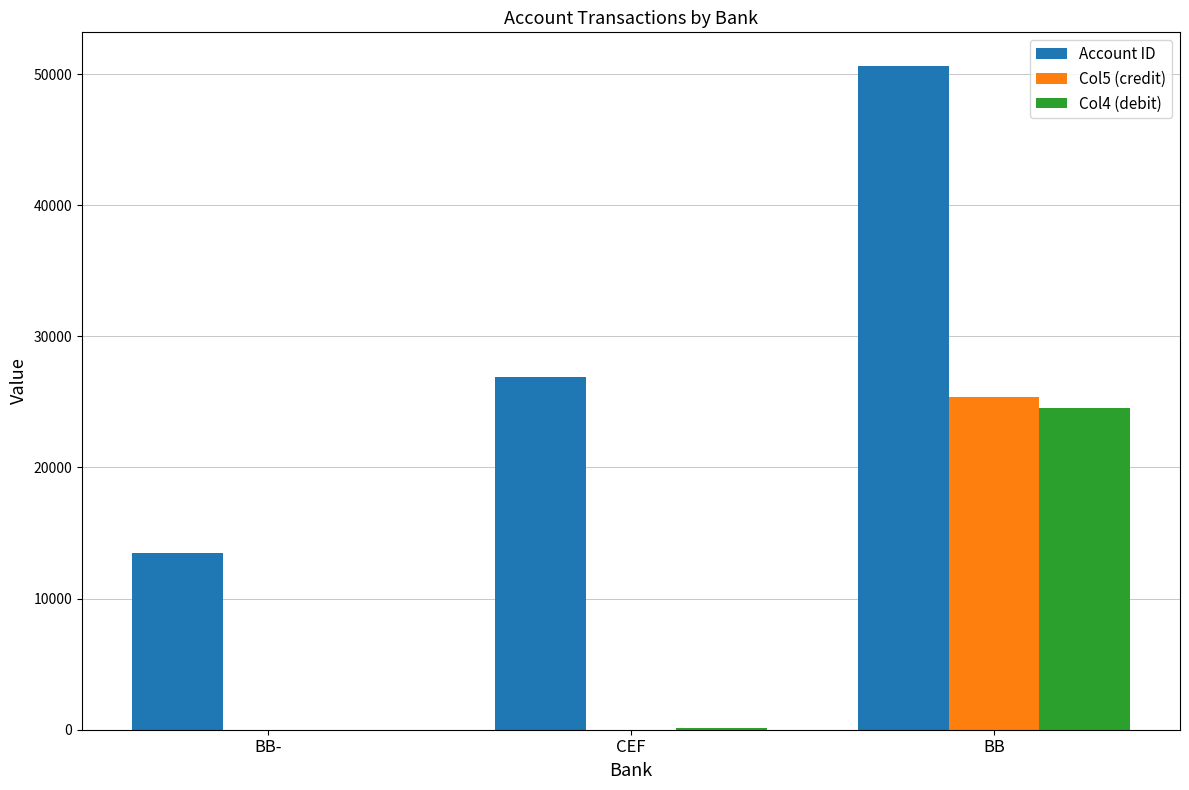

At which category is the sum across all series the highest?

BB